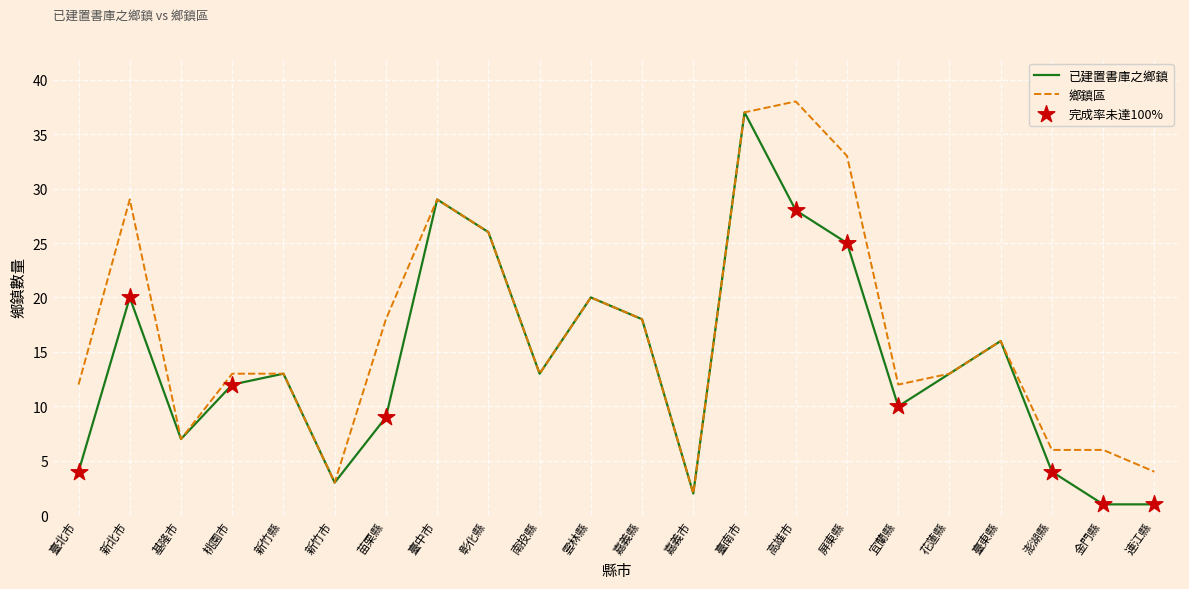

Which series changed the most between 新北市 and 臺南市?

已建置書庫之鄉鎮